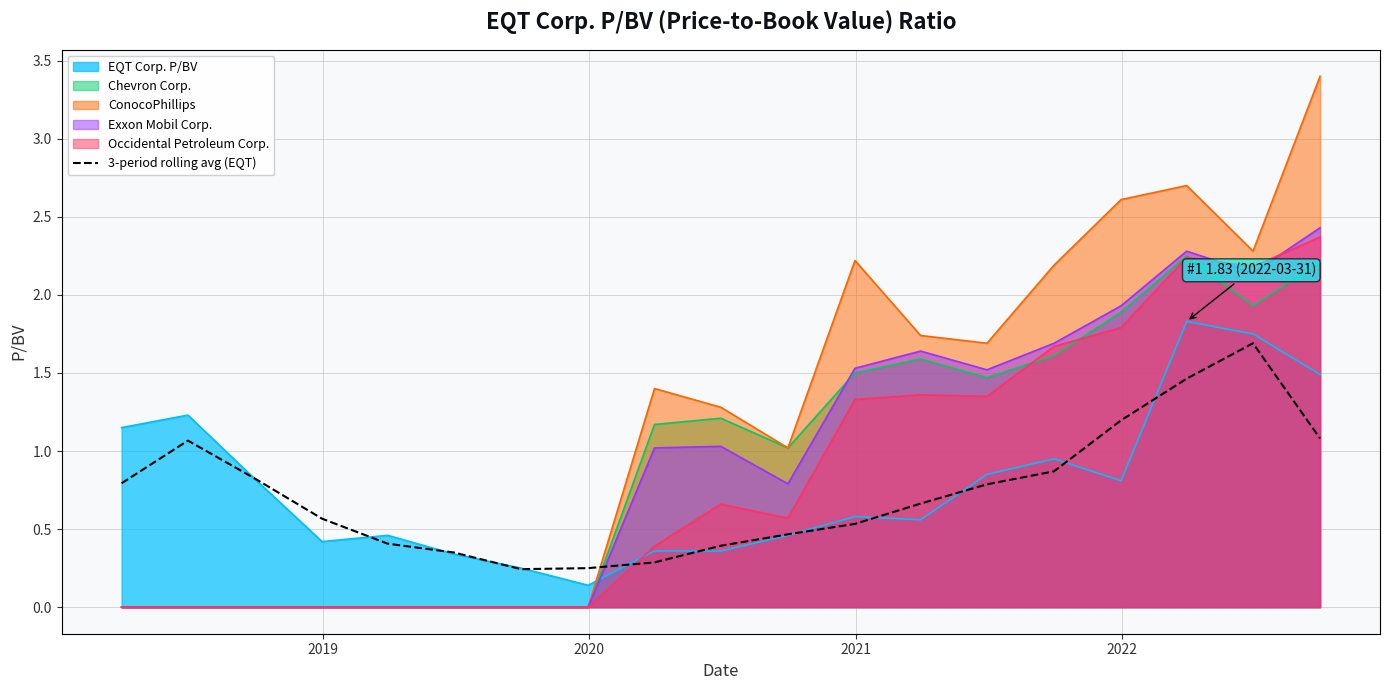

What is the greatest value displayed?

3.4